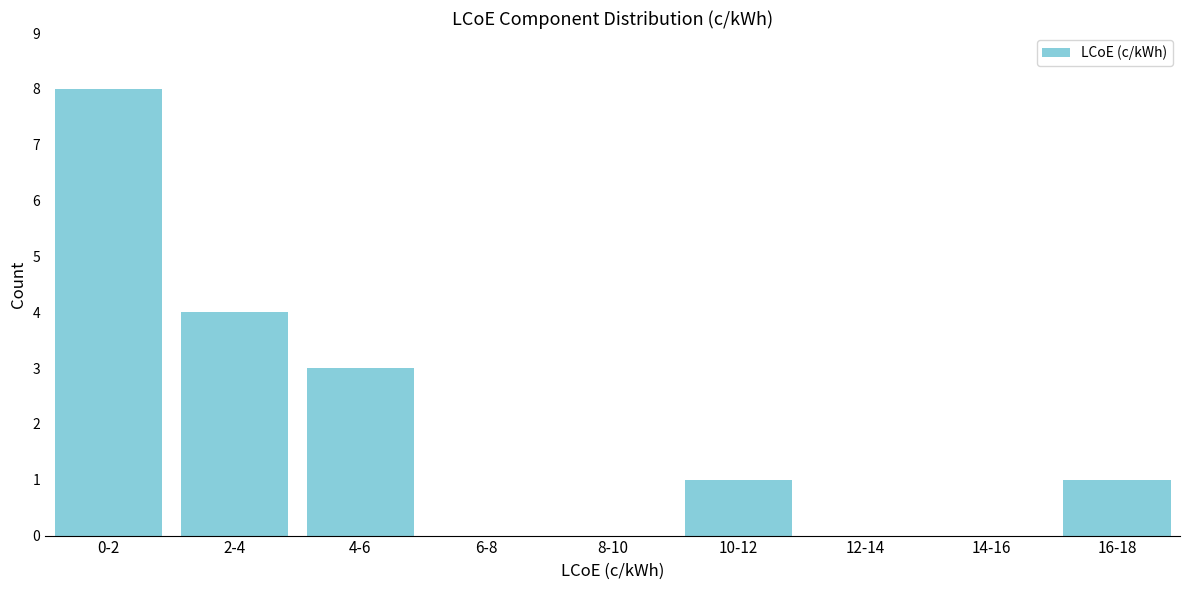

Reading right to left, extract all data points from this chart.

16-18=1	14-16=0	12-14=0	10-12=1	8-10=0	6-8=0	4-6=3	2-4=4	0-2=8